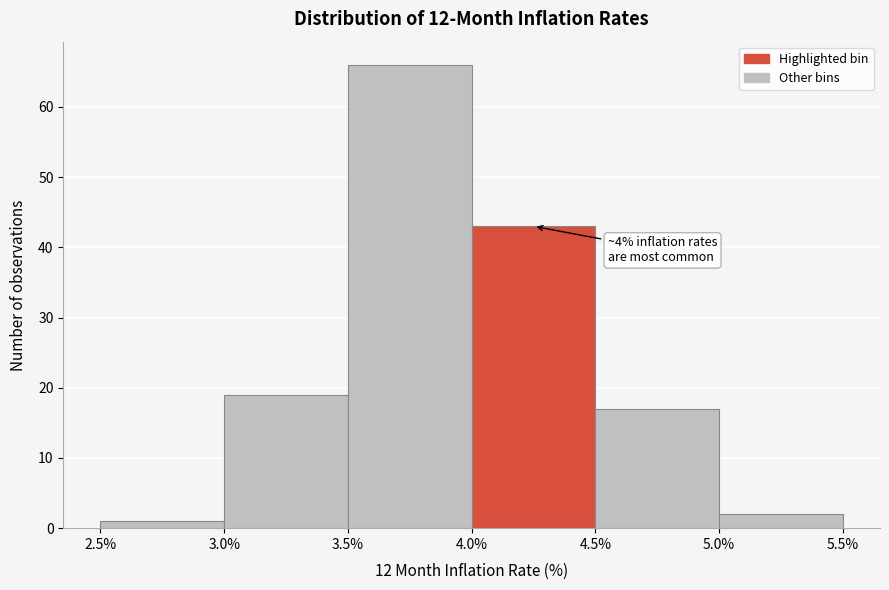

Over which range of the x-axis is the bar tallest?

3.5% to 4.0%